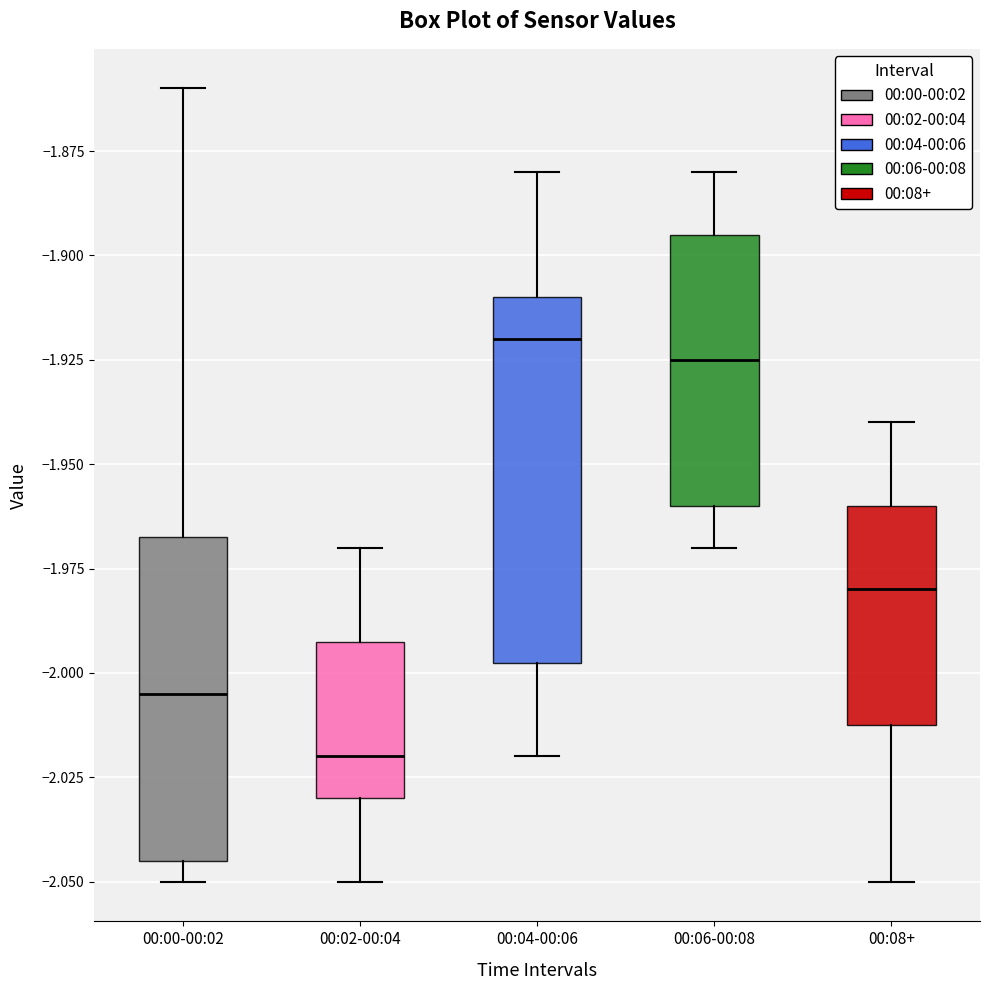

Reading left to right, transcribe this box plot: for each box, give where its median line is, the range the box spans, and where its two whiskers end, as read against the y-axis. The values are not printed on the chart, so give them approximately, as read against the axis.

00:00-00:02: median -2.005, box -2.045 to -1.965, whiskers -2.050 to -1.860
00:02-00:04: median -2.020, box -2.030 to -1.990, whiskers -2.050 to -1.970
00:04-00:06: median -1.920, box -1.995 to -1.910, whiskers -2.020 to -1.880
00:06-00:08: median -1.925, box -1.960 to -1.895, whiskers -1.970 to -1.880
00:08+: median -1.980, box -2.010 to -1.960, whiskers -2.050 to -1.940